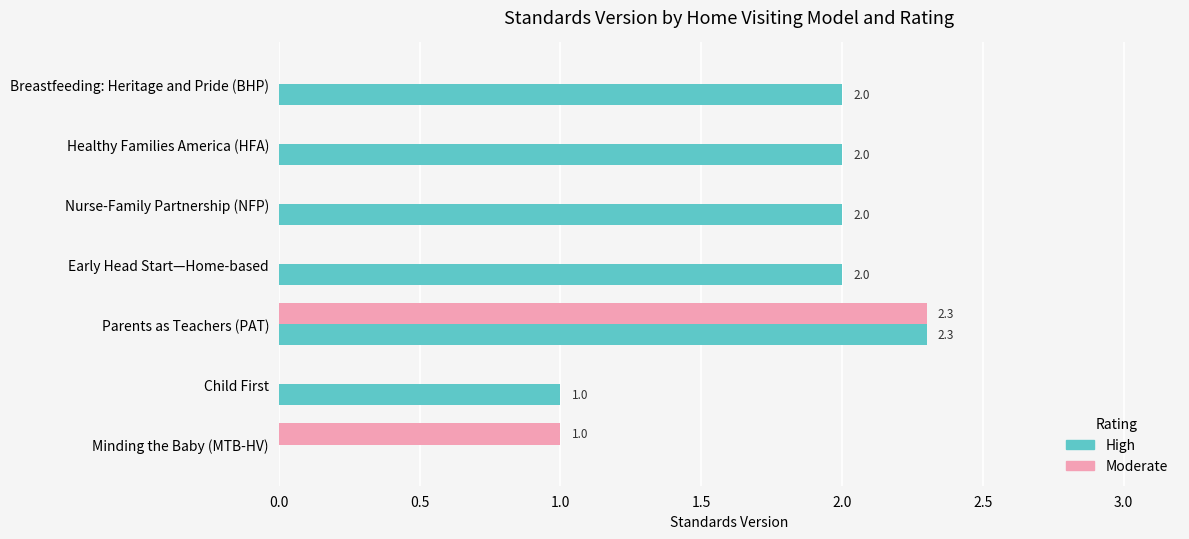

Which series changed the most between Parents as Teachers (PAT) and Child First?

Moderate